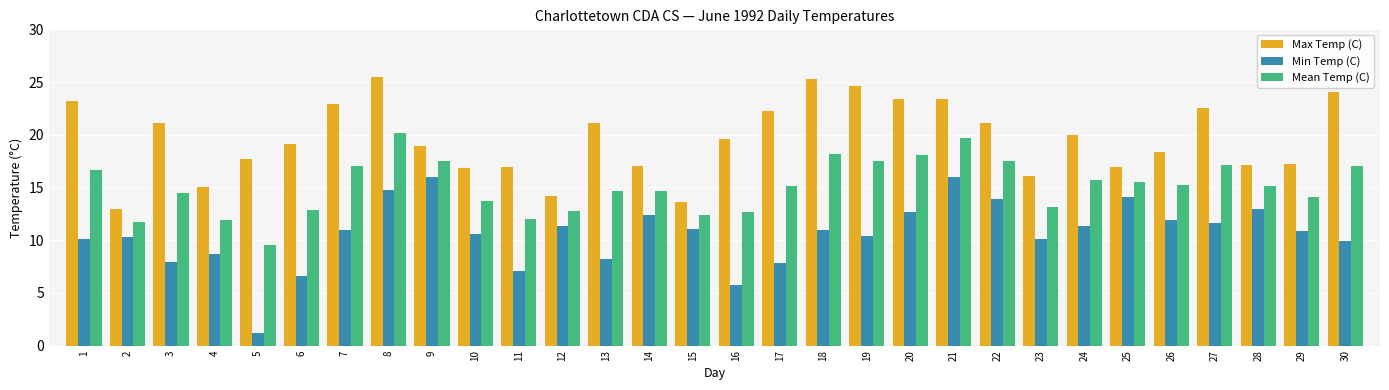

How many bars are there in total?

90